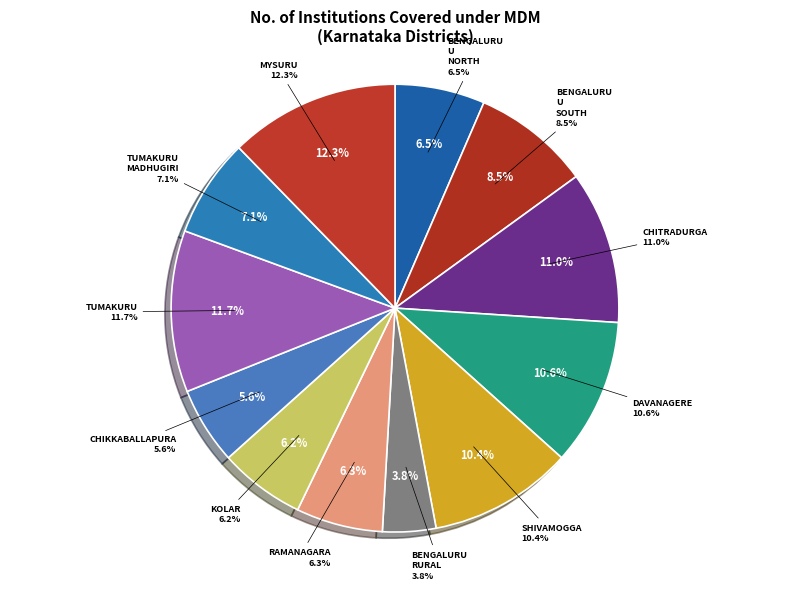

To the nearest percent, what is the combined percentage of TUMAKURU and CHITRADURGA?

23%